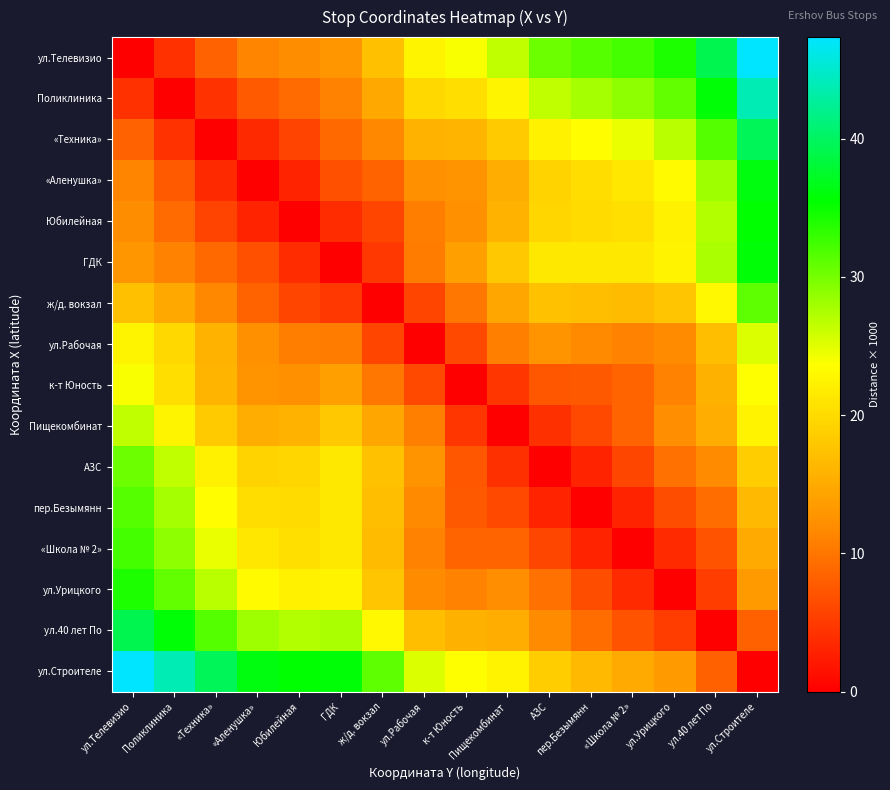

Which category has the highest value across all series?

ул.Строителе